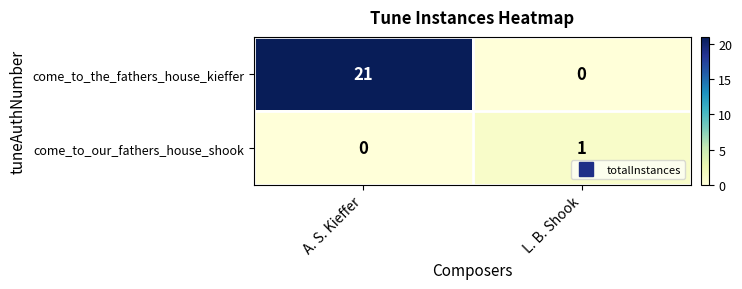

What is the difference between the highest and lowest values at A. S. Kieffer?

21